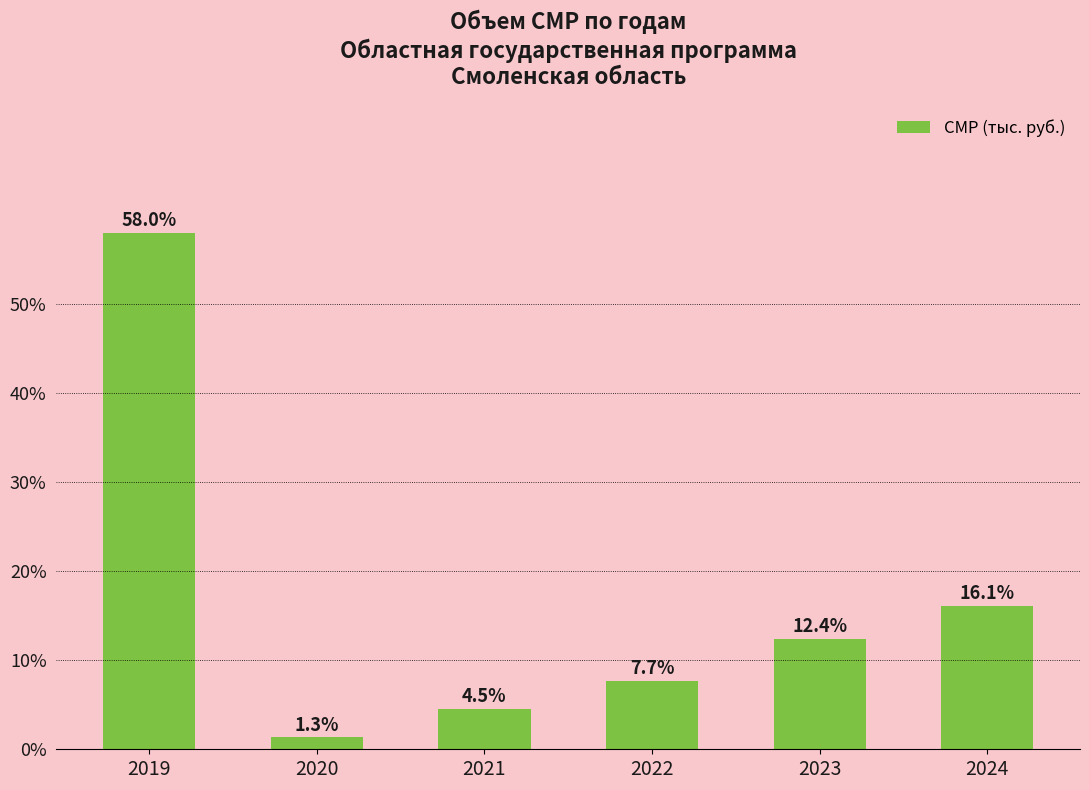

Reading left to right, transcribe all the data shown in this chart.

58.0	1.3	4.5	7.7	12.4	16.1